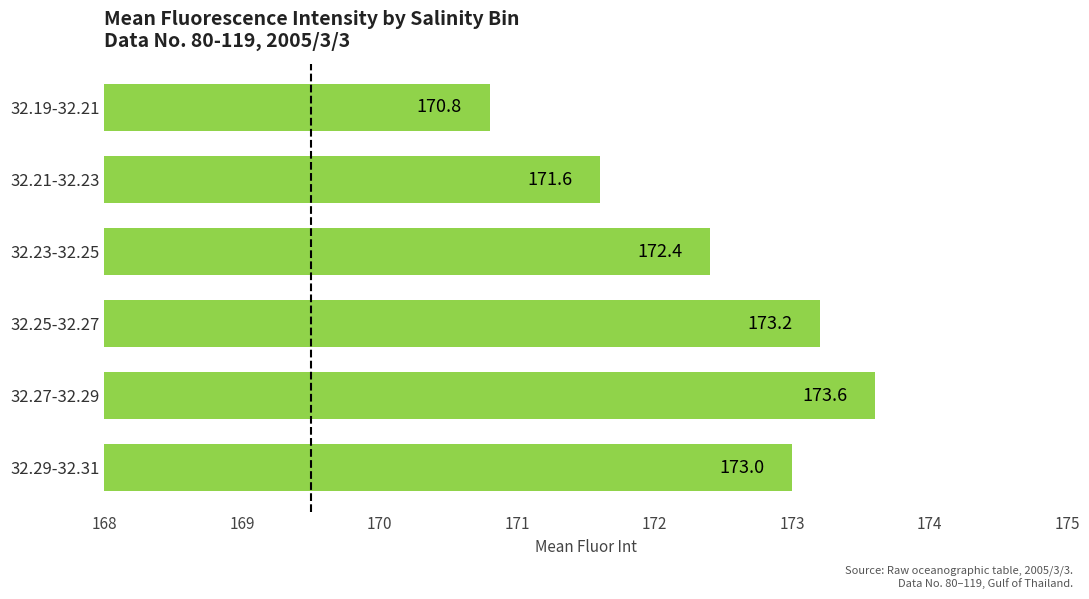

Is it true that the value at 32.23-32.25 is 305.0?

False